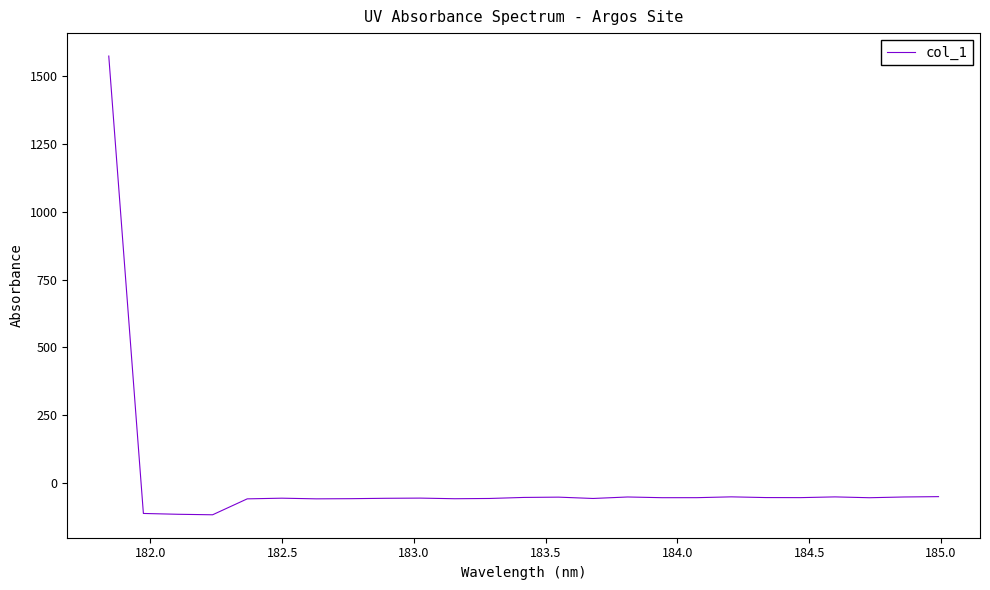

What is the minimum value shown in the chart?

-115.8